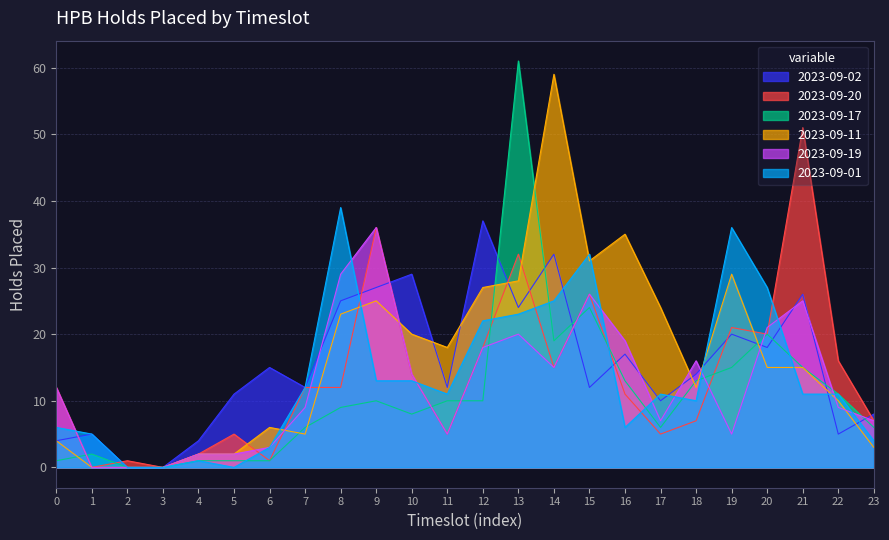

Read the 2023-09-11 value at 0.

4